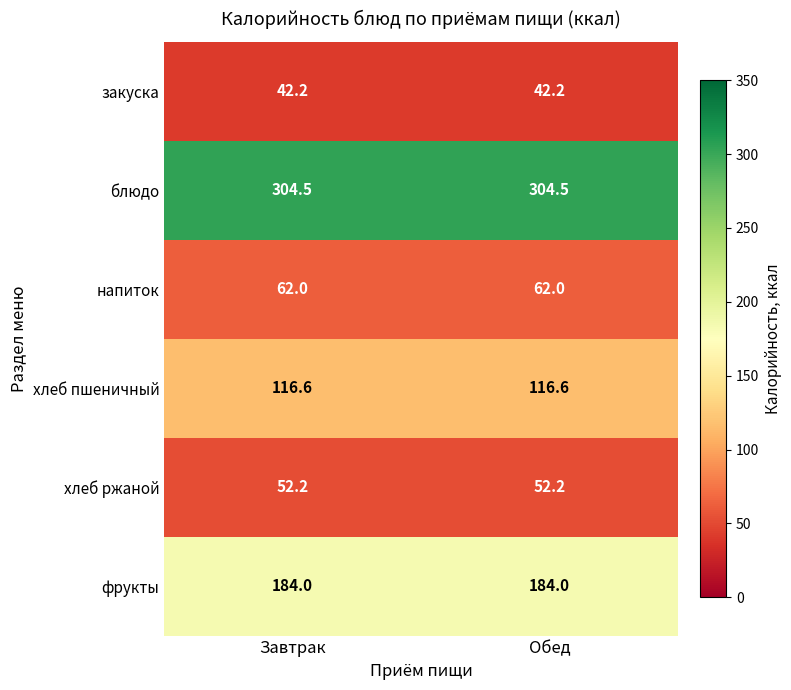

What is the spread (max minus min) of values at Завтрак?

262.3